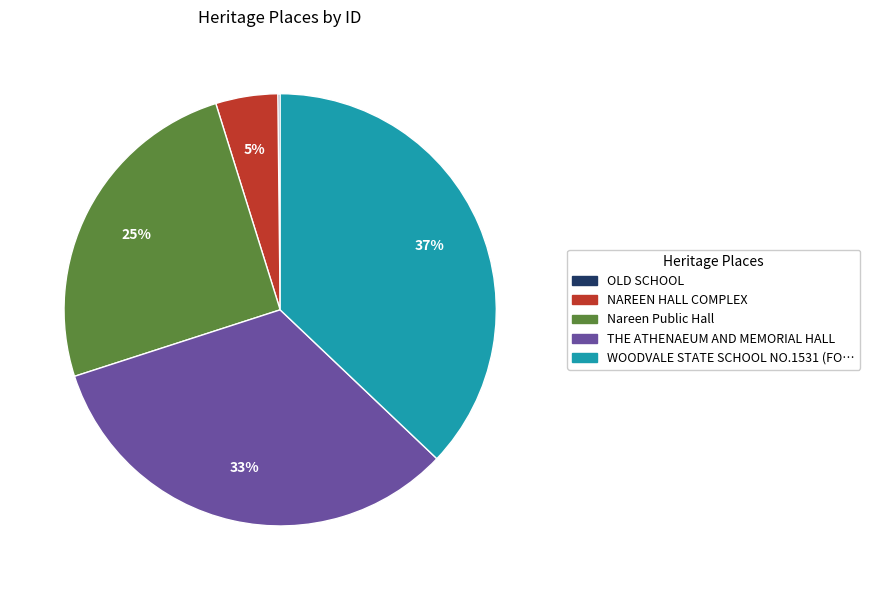

To the nearest percent, what is the difference between the largest and smallest slice percentages?

37%